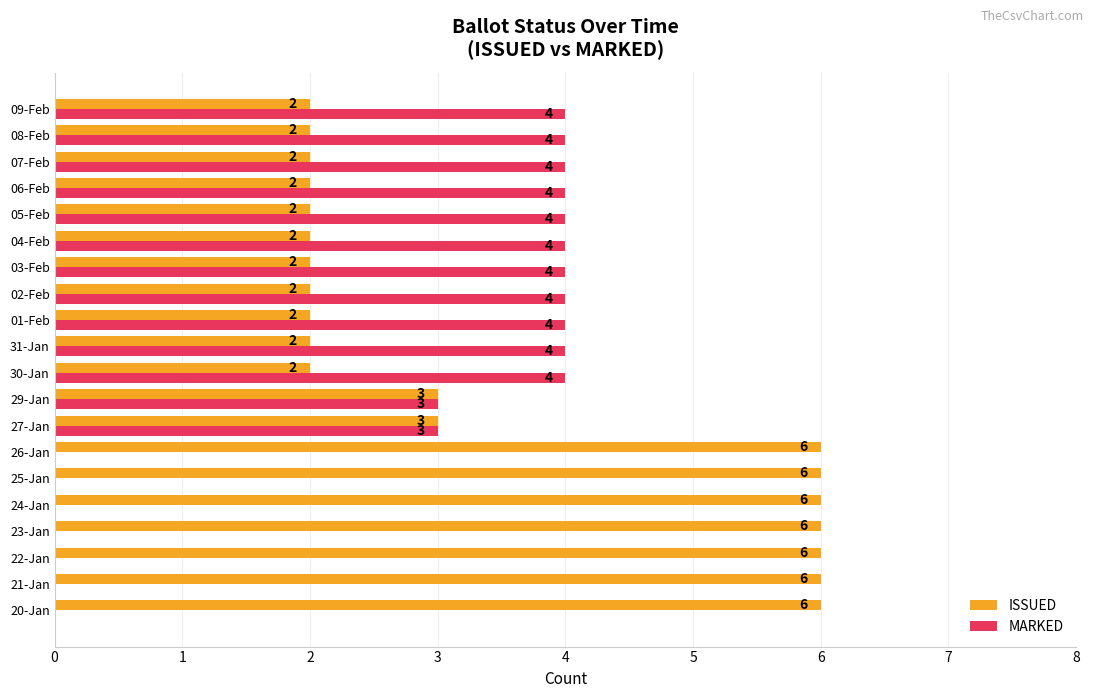

The value of ISSUED at 30-Jan is 1. True or false?

False